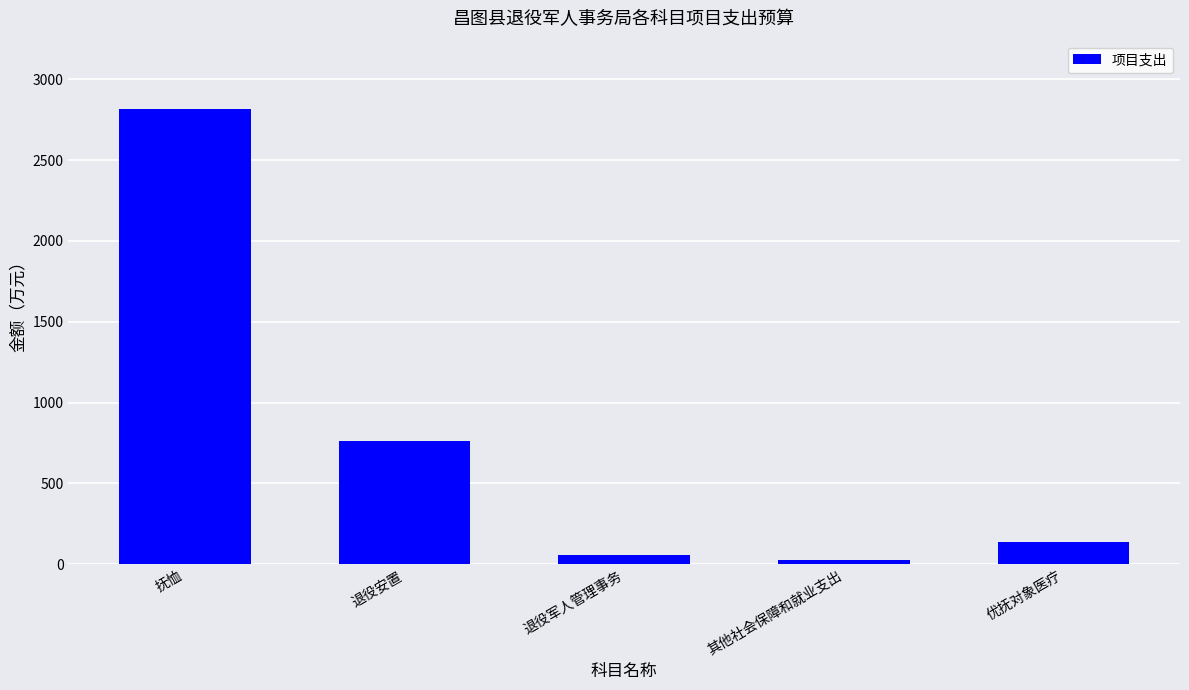

Reading left to right, transcribe all the data shown in this chart.

2816.4	762.6	57.5	26.0	135.0